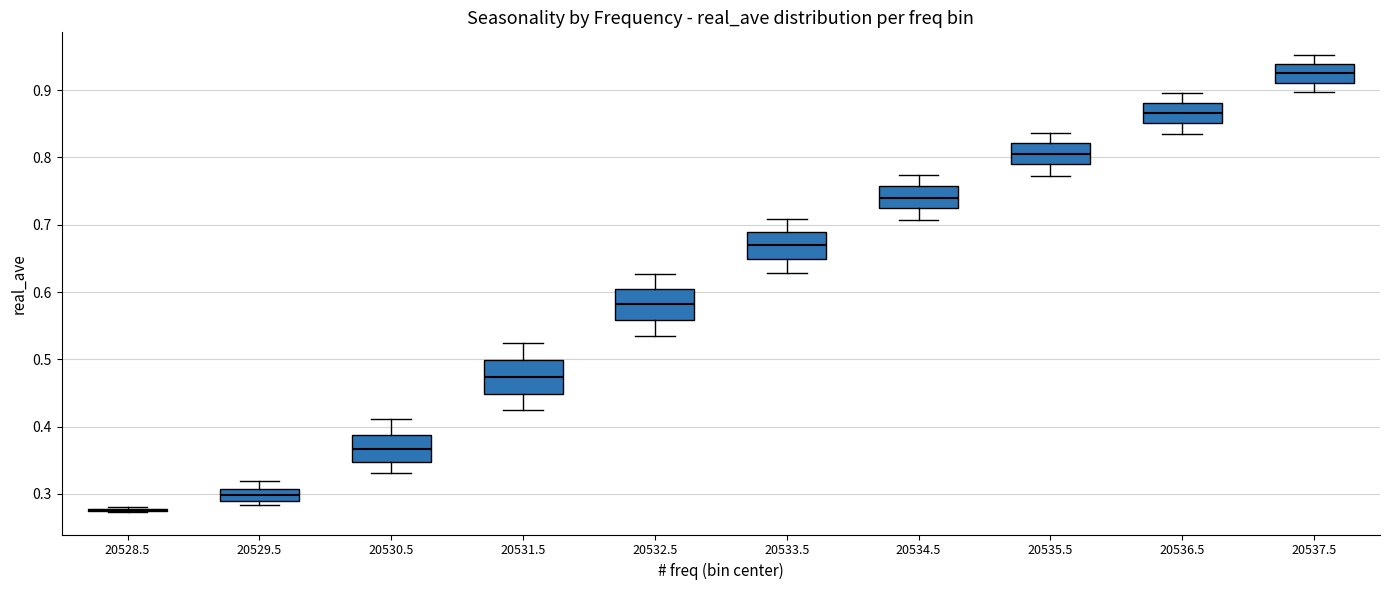

Reading left to right, read every box against the y-axis: the position of its median line, the range the box covers, and the ends of its whiskers. The values are not printed on the chart, so give them approximately, as read against the axis.

20528.5: box collapsed to a line at 0.28, whiskers 0.27 to 0.28
20529.5: median 0.30, box 0.29 to 0.31, whiskers 0.28 to 0.32
20530.5: median 0.37, box 0.35 to 0.39, whiskers 0.33 to 0.41
20531.5: median 0.47, box 0.45 to 0.50, whiskers 0.43 to 0.52
20532.5: median 0.58, box 0.56 to 0.60, whiskers 0.54 to 0.63
20533.5: median 0.67, box 0.65 to 0.69, whiskers 0.63 to 0.71
20534.5: median 0.74, box 0.72 to 0.76, whiskers 0.71 to 0.77
20535.5: median 0.81, box 0.79 to 0.82, whiskers 0.77 to 0.84
20536.5: median 0.87, box 0.85 to 0.88, whiskers 0.84 to 0.90
20537.5: median 0.93, box 0.91 to 0.94, whiskers 0.90 to 0.95